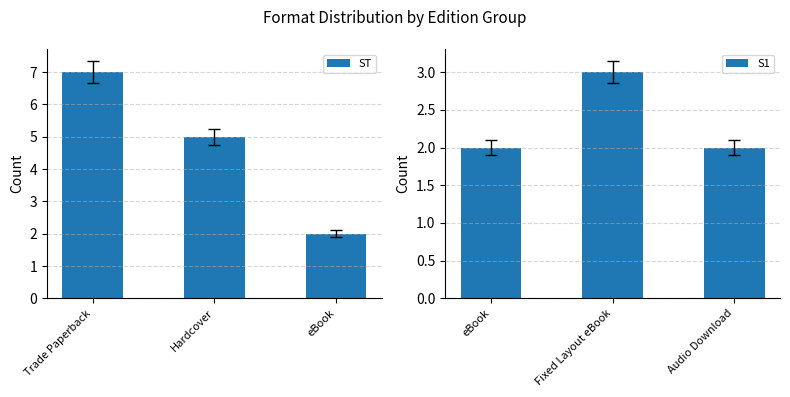

How many data points in S1 are above 2?

1